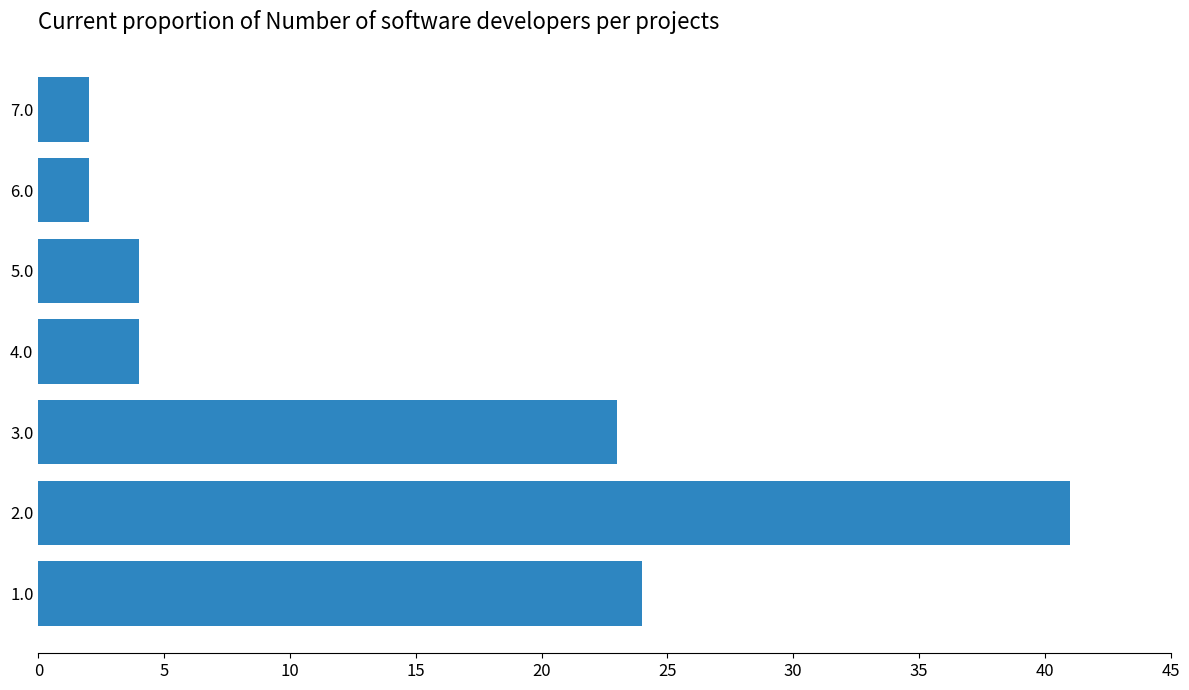

Which category has the highest value across all series?

2.0